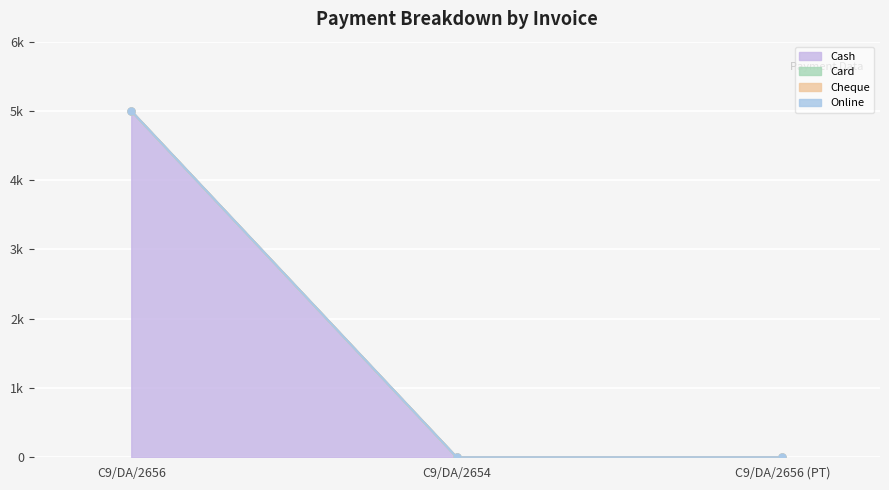

Which series changed the most between C9/DA/2654 and C9/DA/2656 (PT)?

Cash